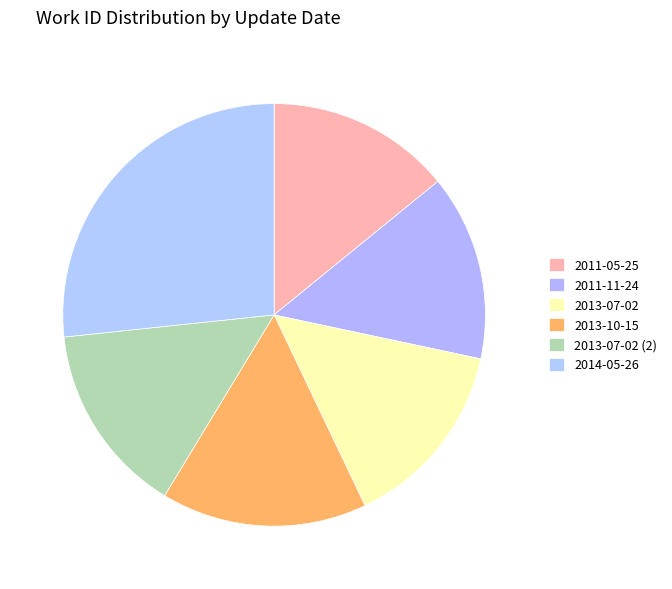

How many slices are in this pie chart?

6